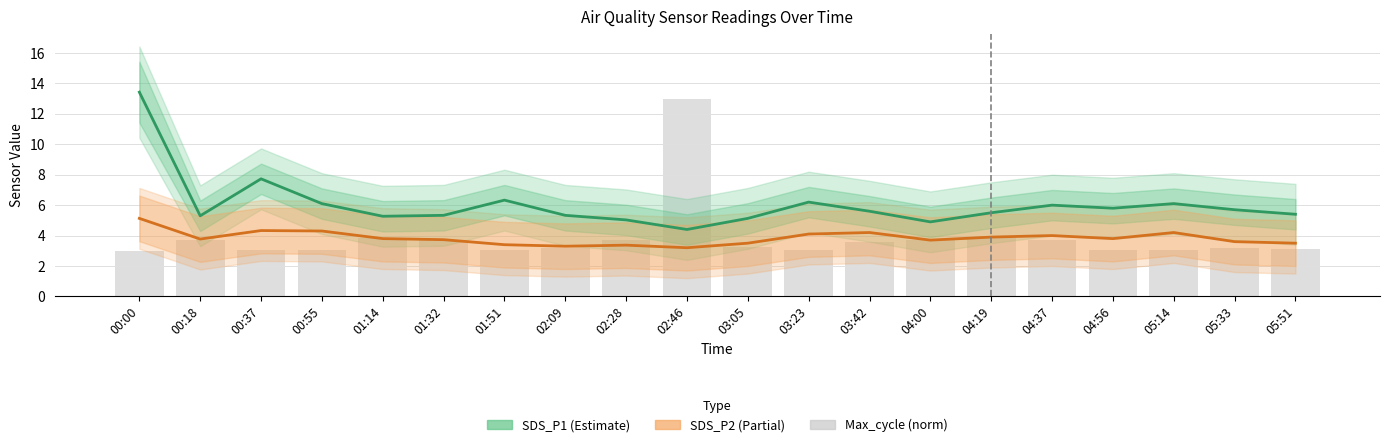

What is the label of the 10th bar from the right?

03:05